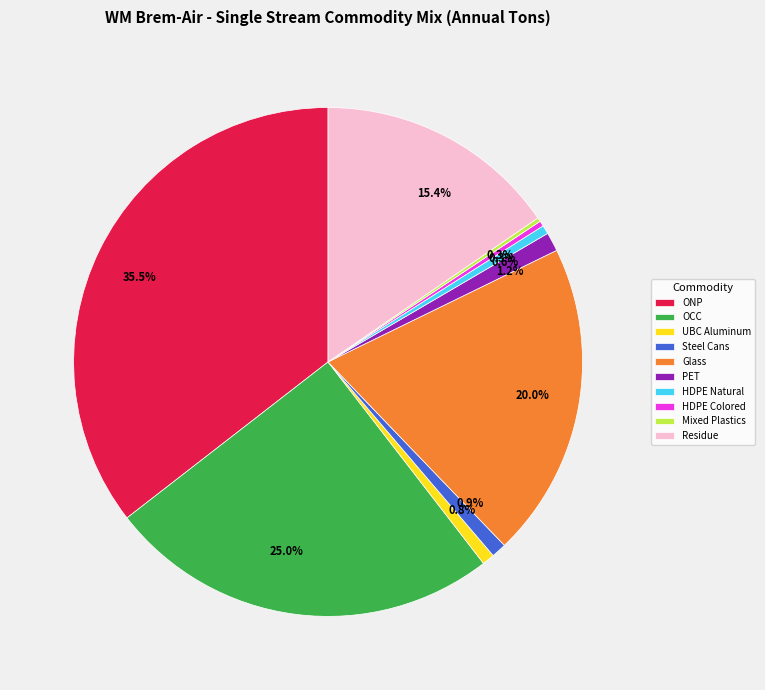

Approximately how many times larger is the value at ONP compared to HDPE Colored?

104.8